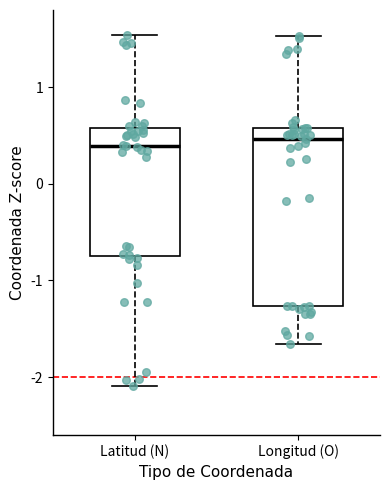

Reading left to right, transcribe this box plot: for each box, give where its median line is, the range the box spans, and where its two whiskers end, as read against the y-axis. The values are not printed on the chart, so give them approximately, as read against the axis.

Latitud (N): median 0.4, box -0.8 to 0.6, whiskers -2.1 to 1.5
Longitud (O): median 0.5, box -1.3 to 0.6, whiskers -1.7 to 1.5